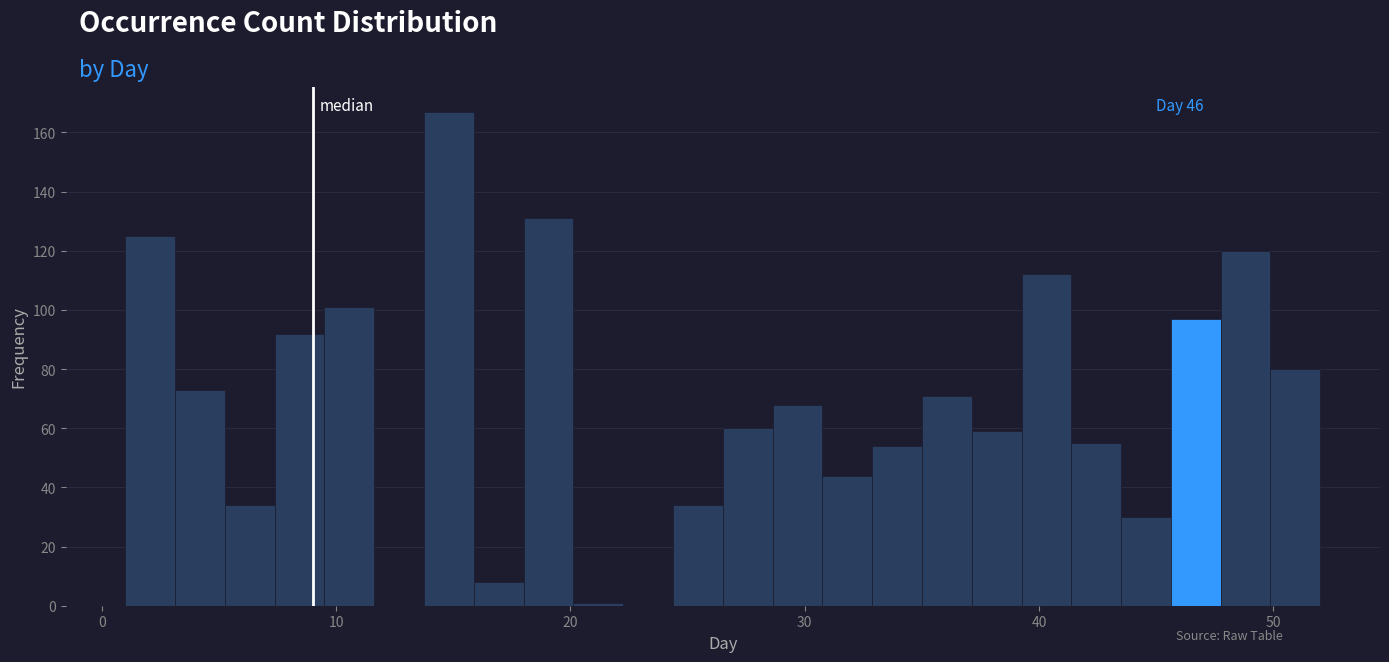

Read against the x-axis, roughly where is the centre of the tallest bar?

15